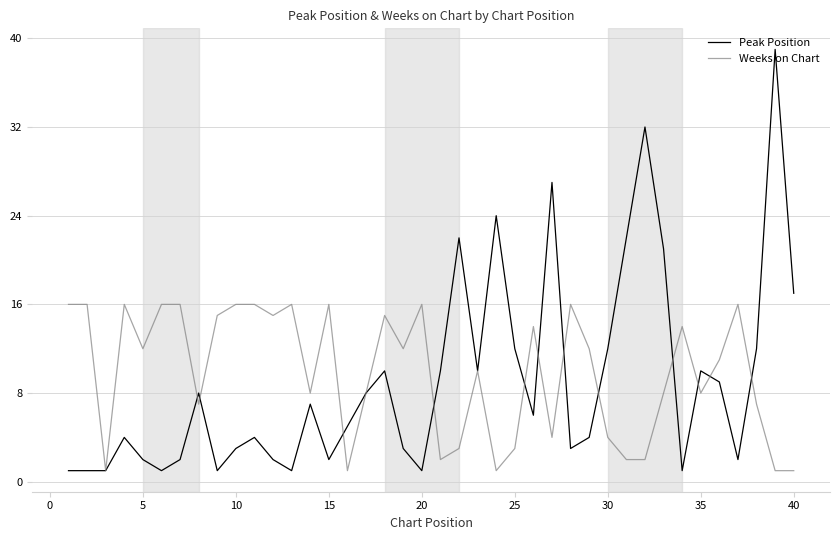

How many lines are shown in the chart?

2